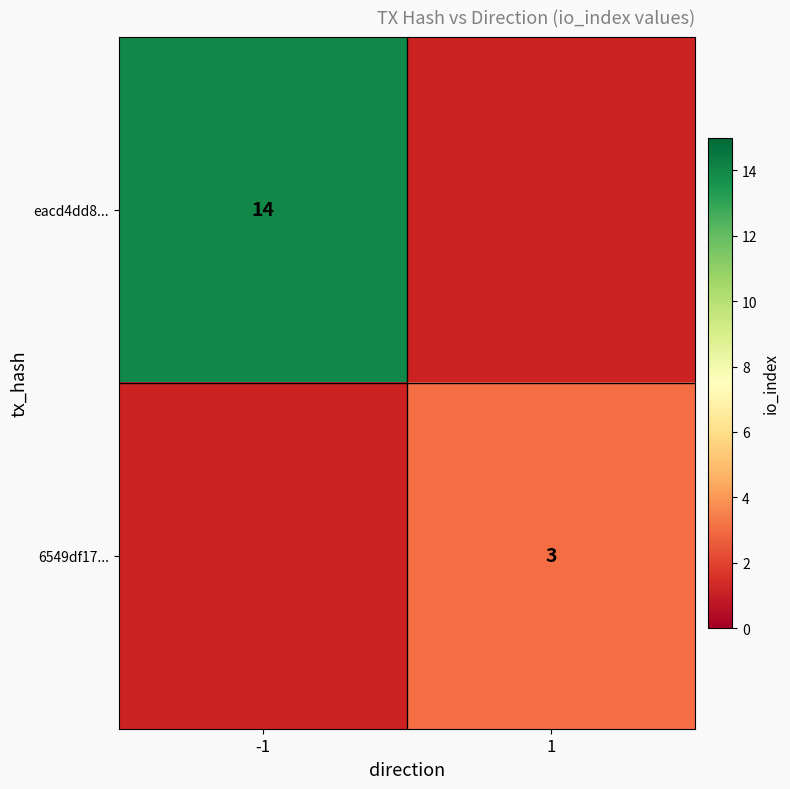

How many series are shown in this chart?

2